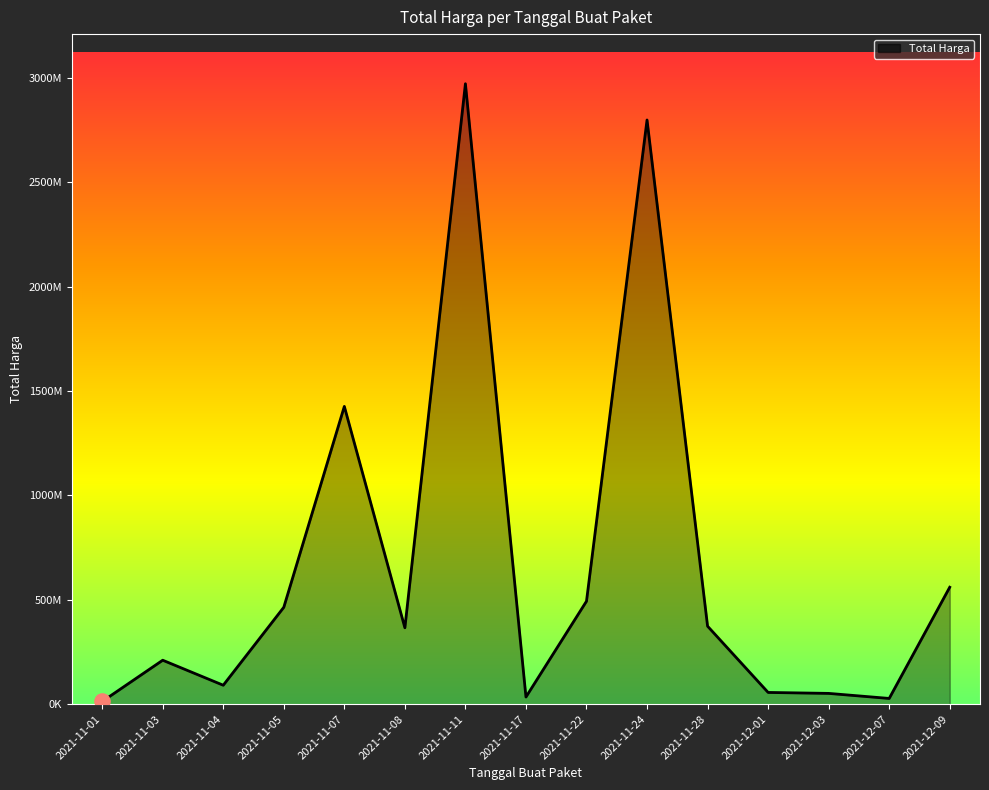

What is the change in value from 2021-11-22 to 2021-12-09?

+66971000